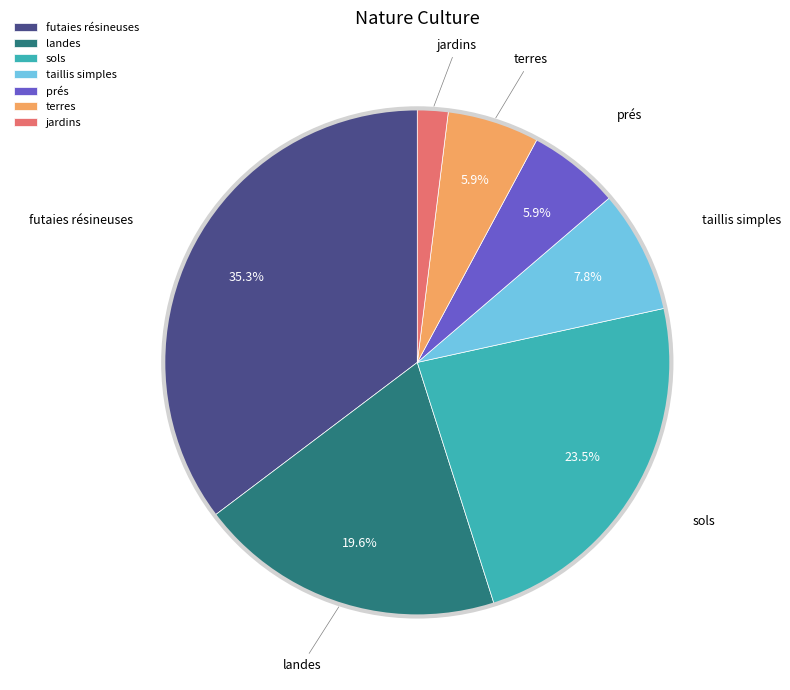

True or false: taillis simples accounts for 8% of the total.

True